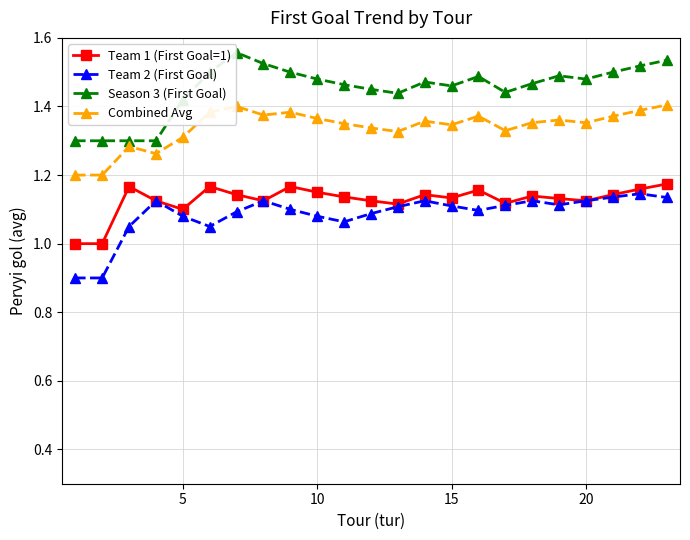

What is the lowest value of the Team 2 (First Goal) series?

0.9